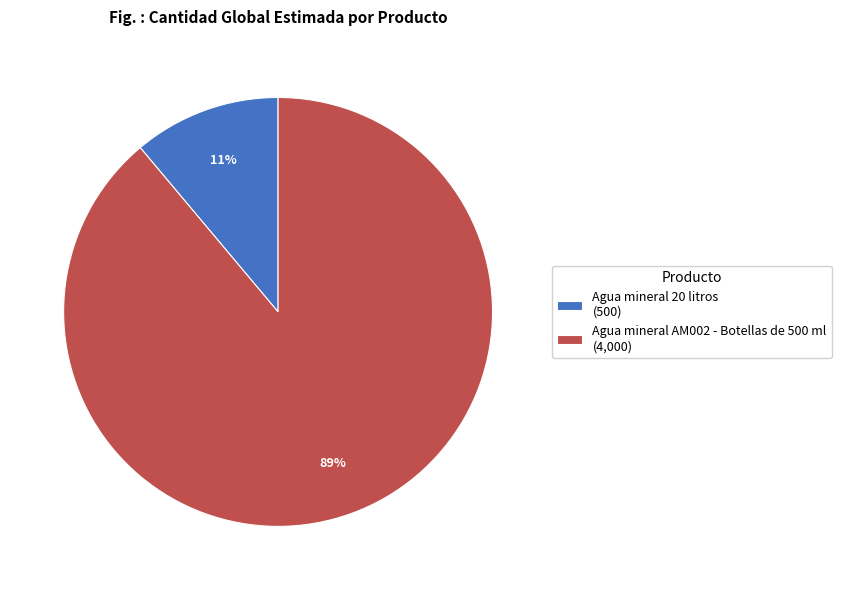

What percentage is the Agua mineral AM002 - Botellas de 500 ml slice, to the nearest percent?

89%